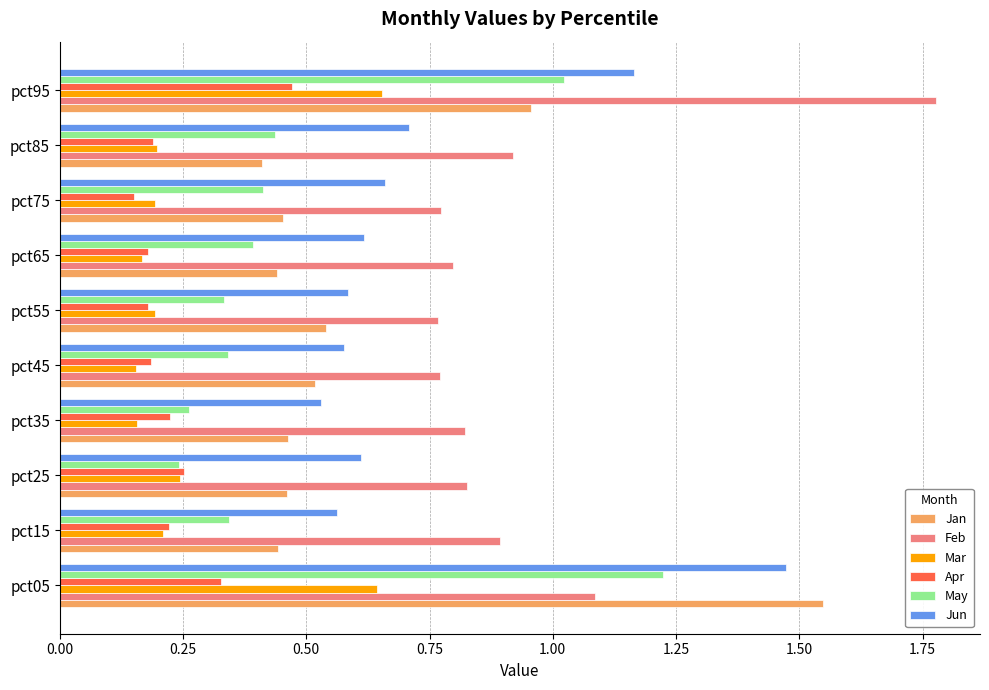

Which category has the highest value across all series?

pct95